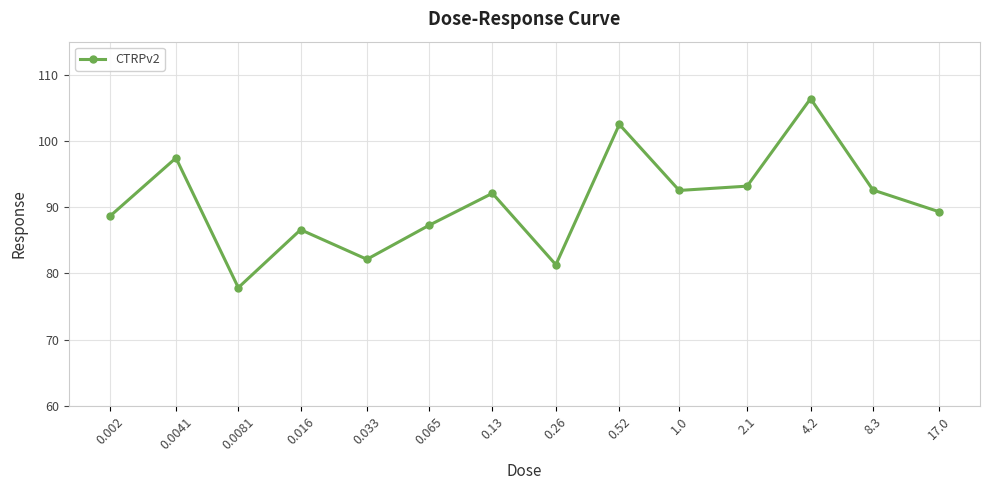

Which label corresponds to the largest value in the chart?

4.2